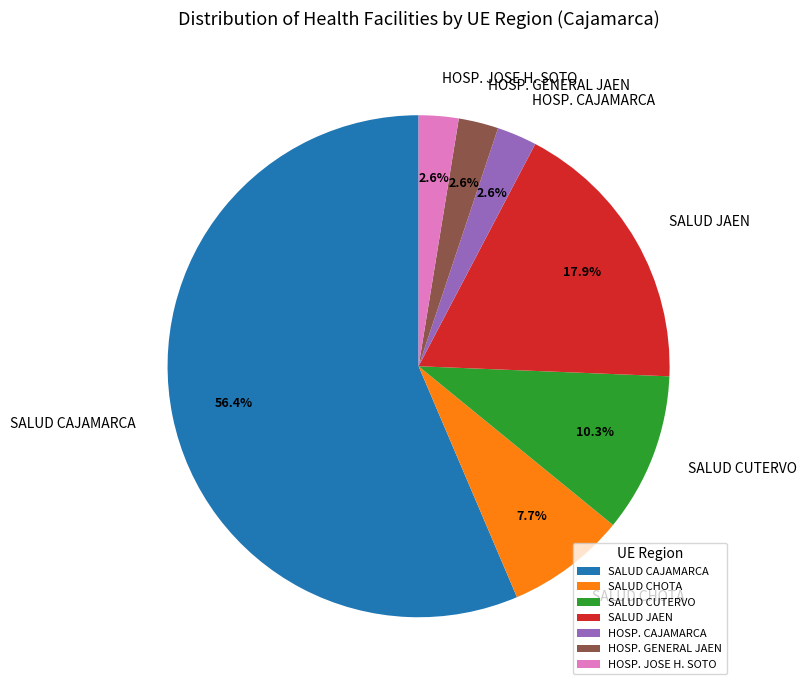

To the nearest percent, what is the difference between the largest and smallest slice percentages?

54%